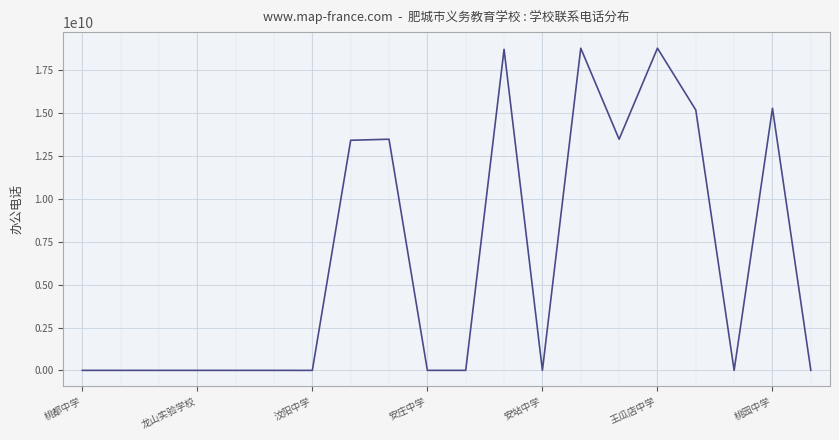

What is the maximum value shown in the chart?

18769847787